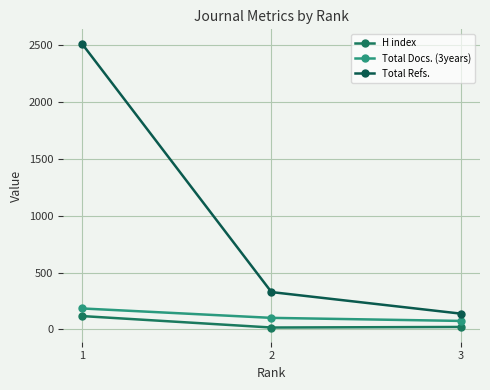

What are all the series names shown in the legend?

H index, Total Docs. (3years), Total Refs.